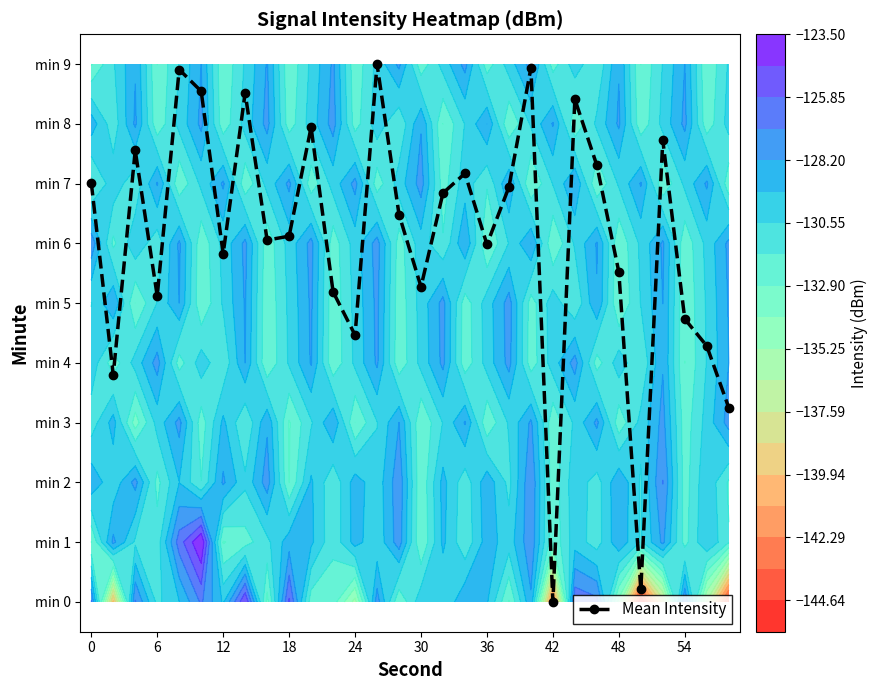

Count the number of categories in the chart.

30